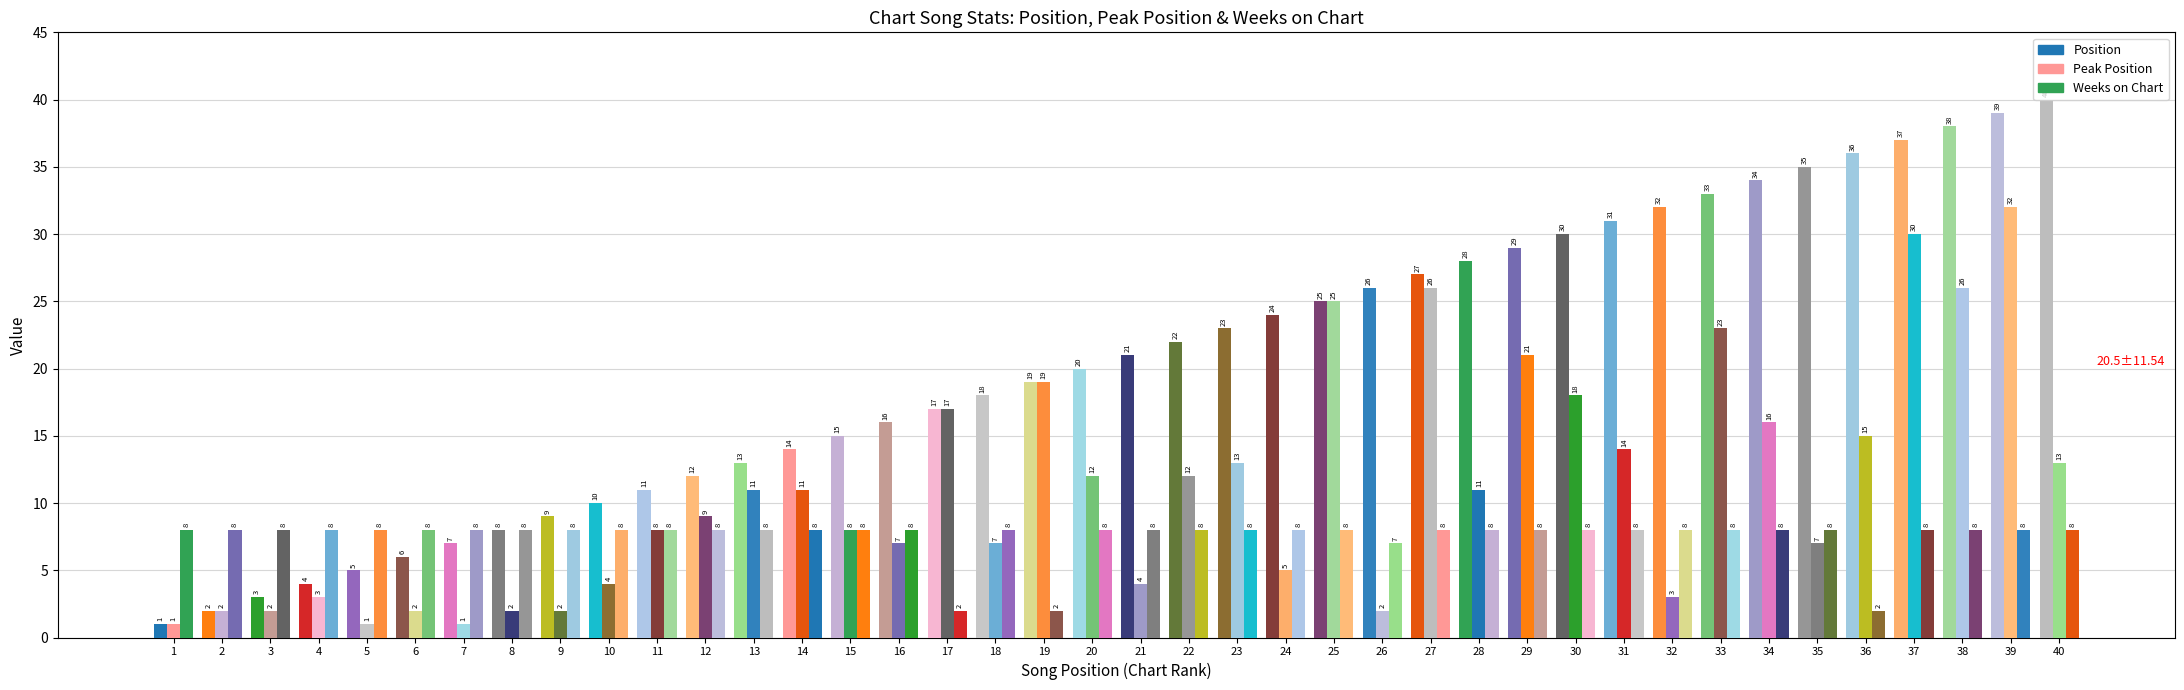

How many distinct data groups are displayed?

3